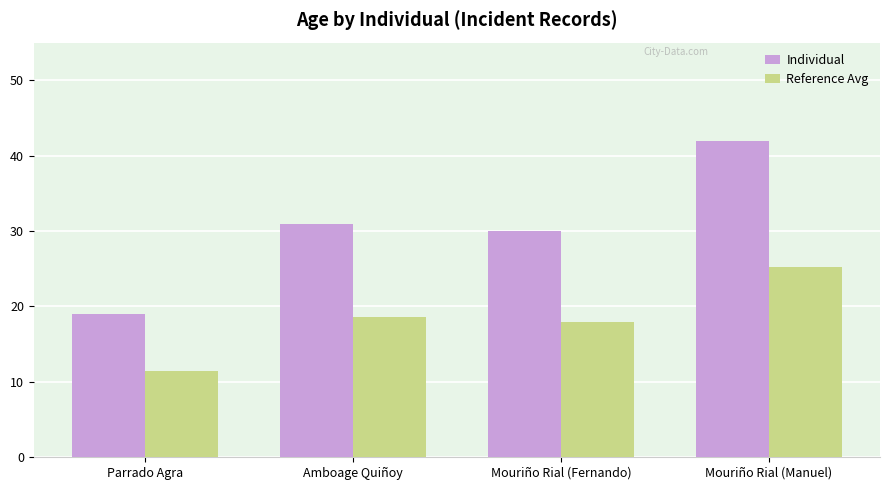

True or false: Reference Avg has a value of 18.0 at Mouriño Rial (Fernando).

True